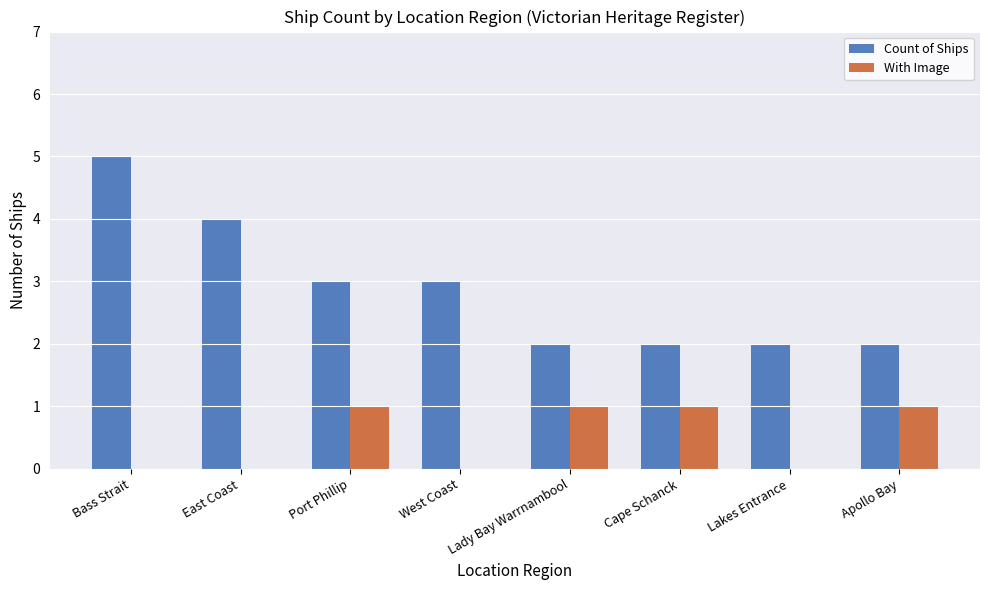

Reading left to right, what are all the values shown in this chart?

Count of Ships: 5	4	3	3	2	2	2	2
With Image: 0	0	1	0	1	1	0	1